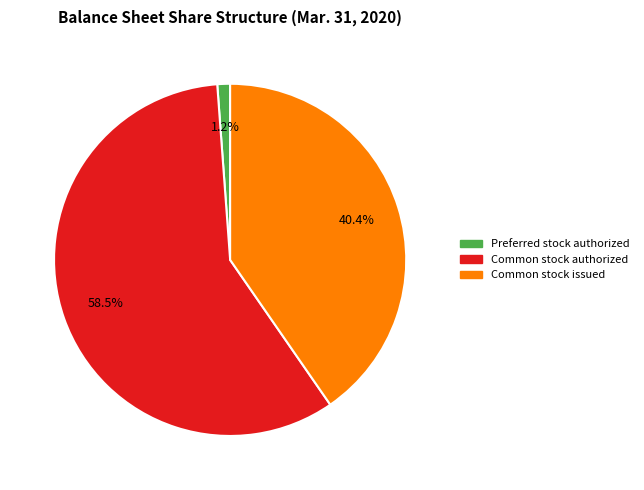

How many slices are in this pie chart?

3